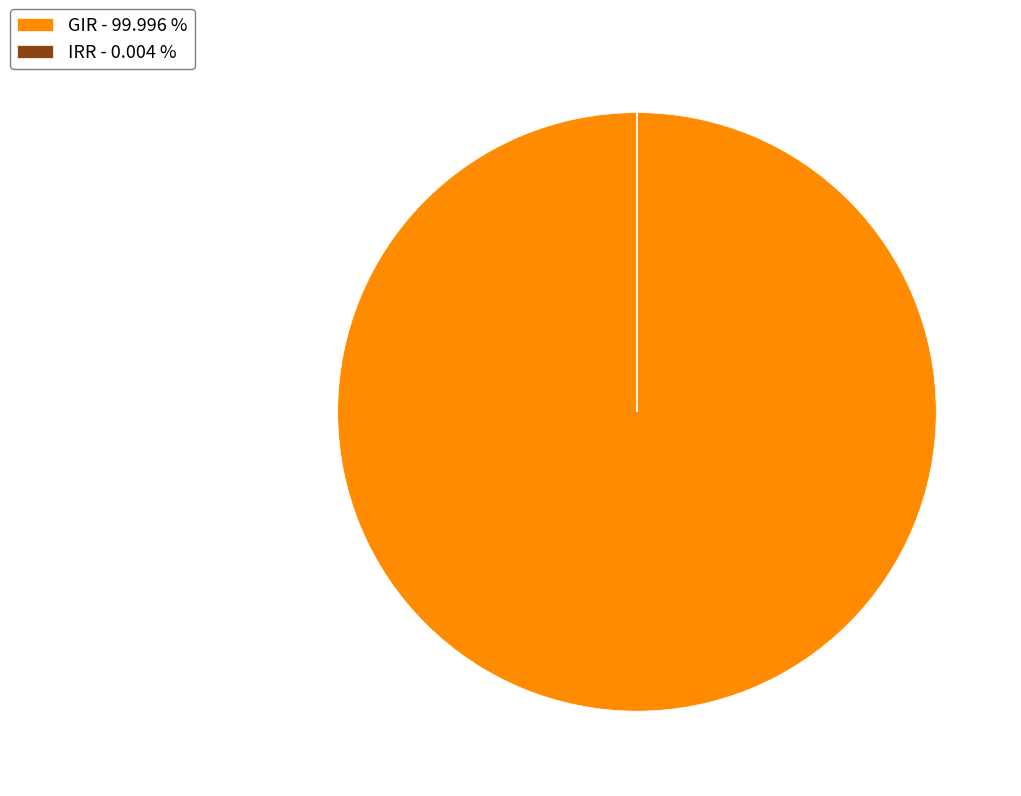

To the nearest percent, what is the combined percentage of IRR and GIR?

100%